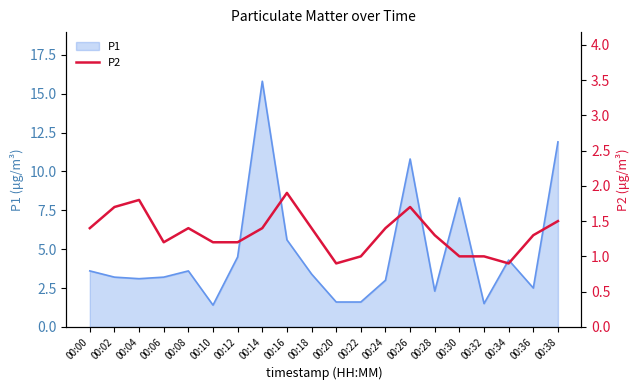

True or false: the data shows 1.2 at 00:06.

True